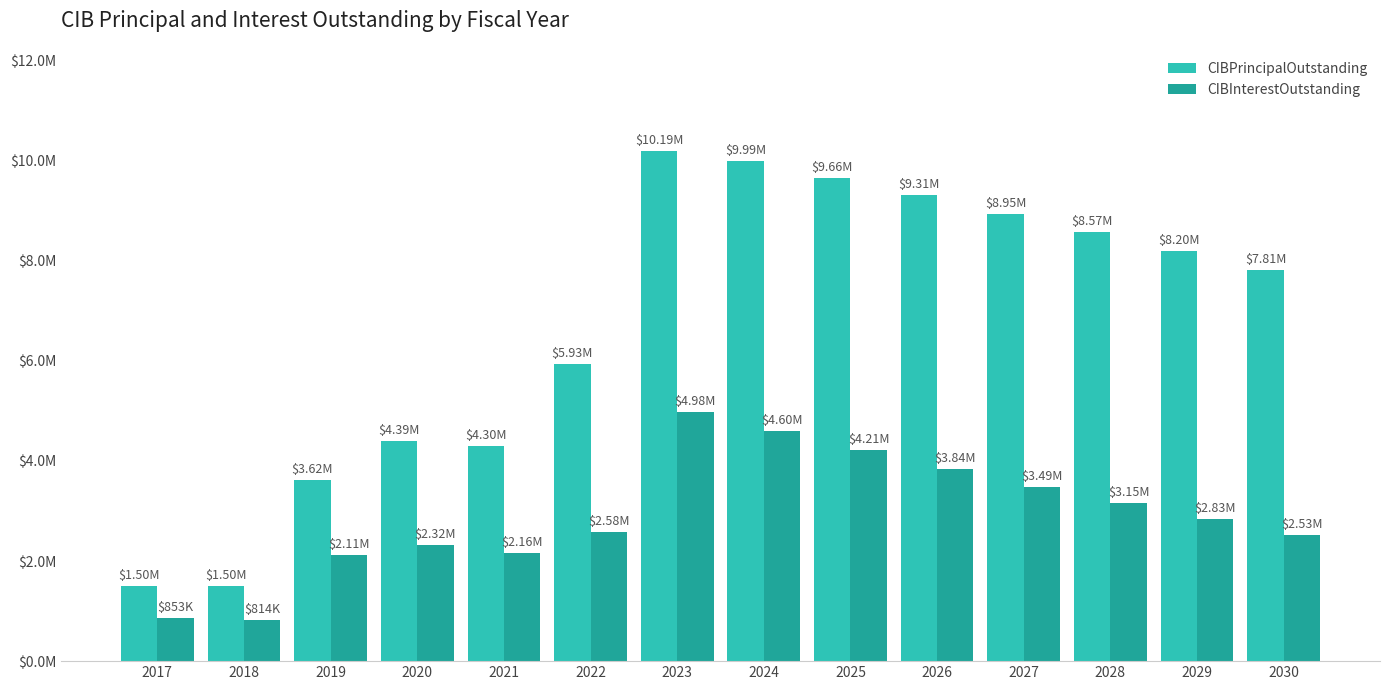

Where does the CIBPrincipalOutstanding series first go above 8200000?

2023